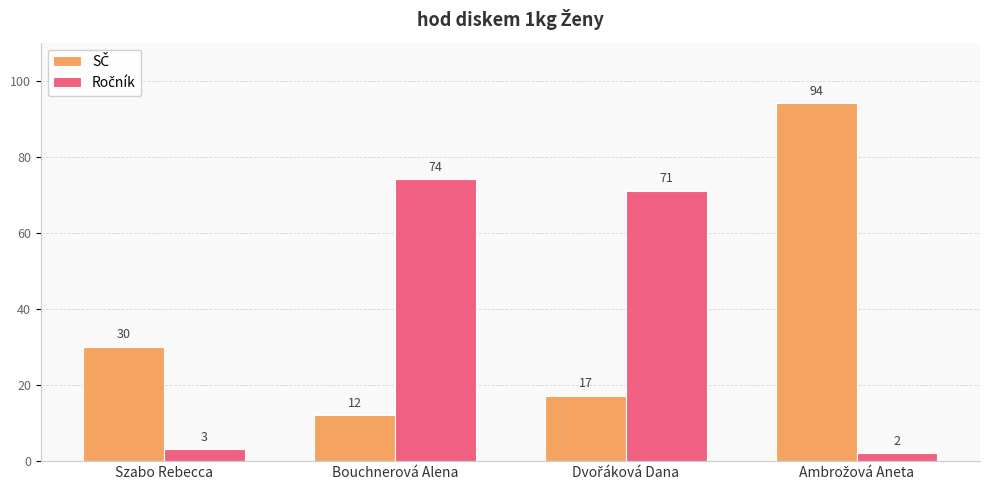

What is the greatest value displayed?

94